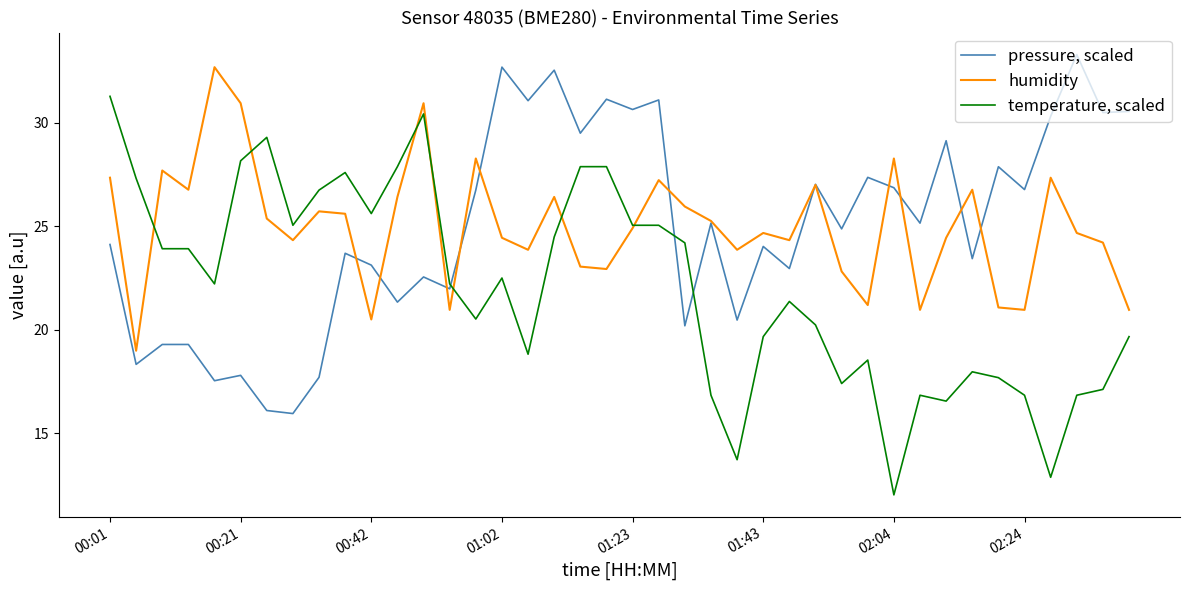

What is the sum of all humidity values?

1000.0